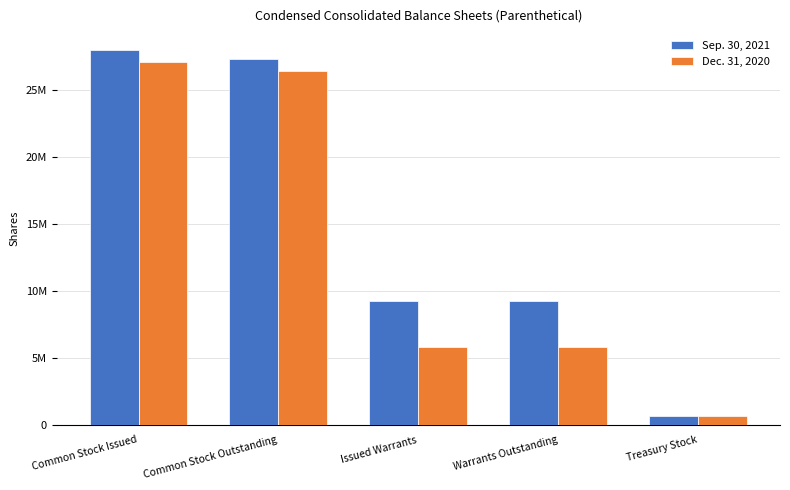

Does the chart contain stacked bars?

No